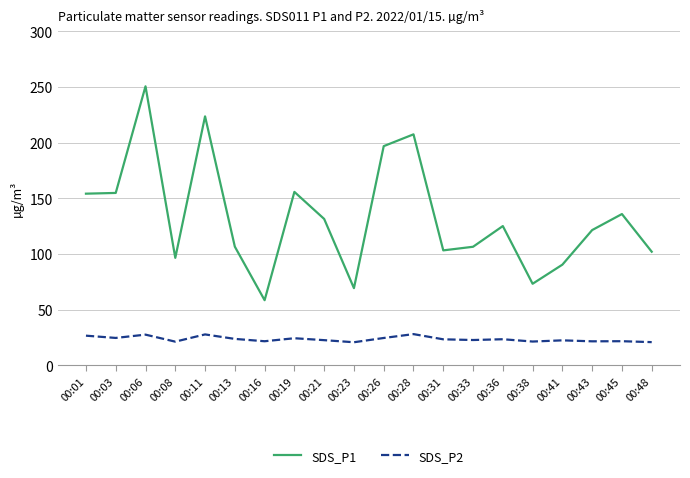

Which series has the widest spread of values?

SDS_P1